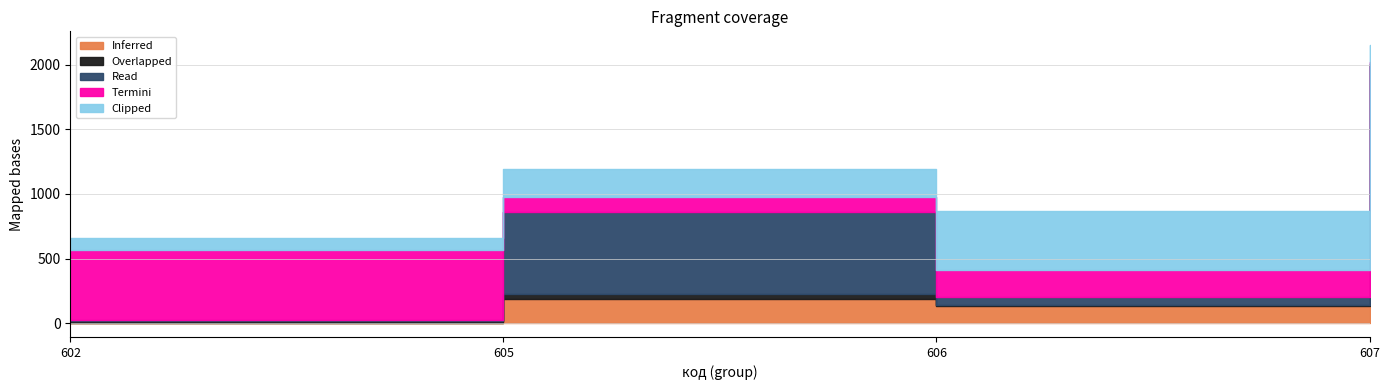

Is it true that Clipped equals 130.1 at 607?

True